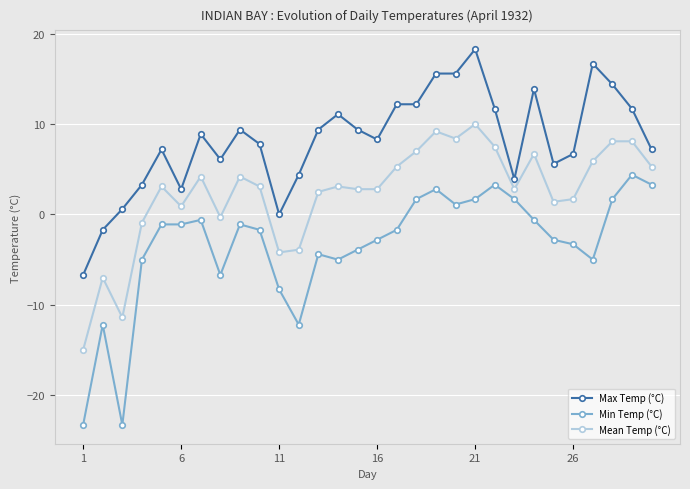

What is the value of the Max Temp (°C) point at the 6th from the left?

2.8